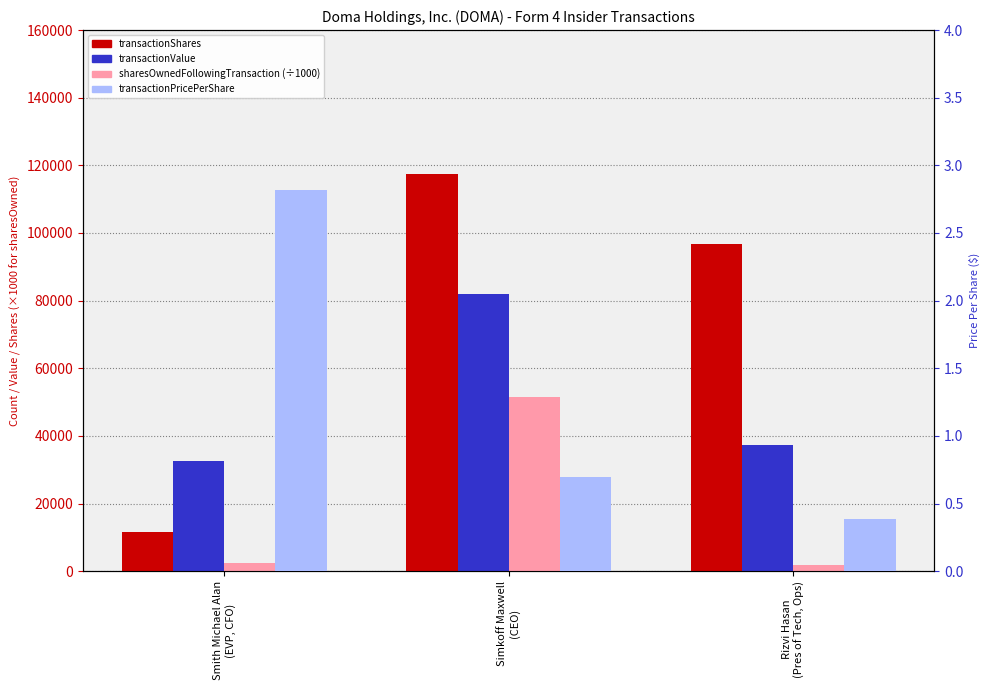

What is the label of the 3rd bar from the right?

Smith Michael Alan
(EVP, CFO)